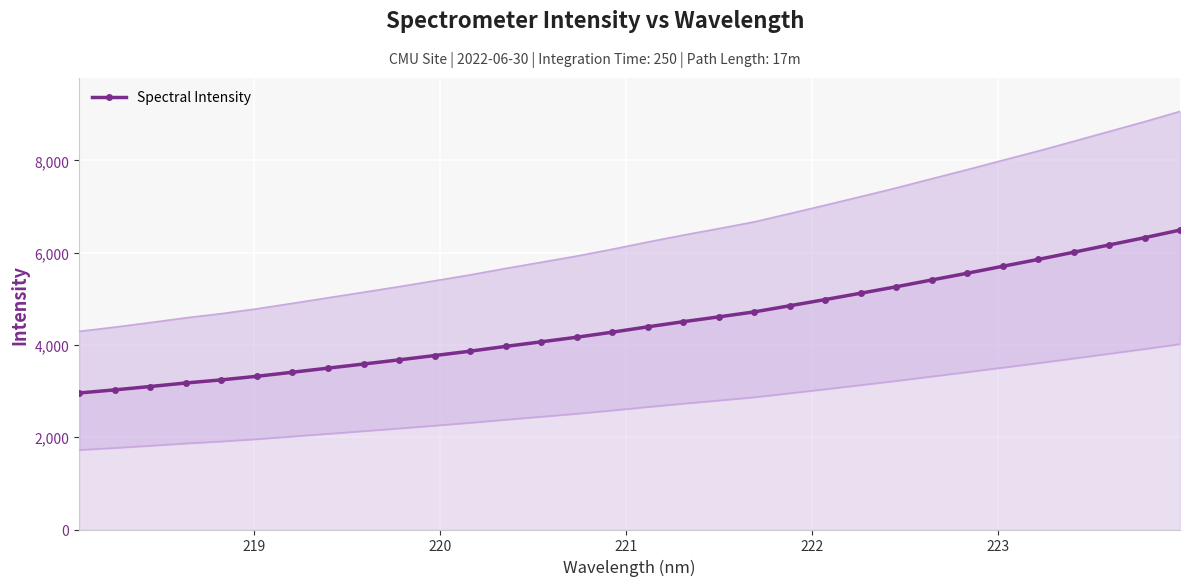

The value at 17 is 1219.7. True or false?

False